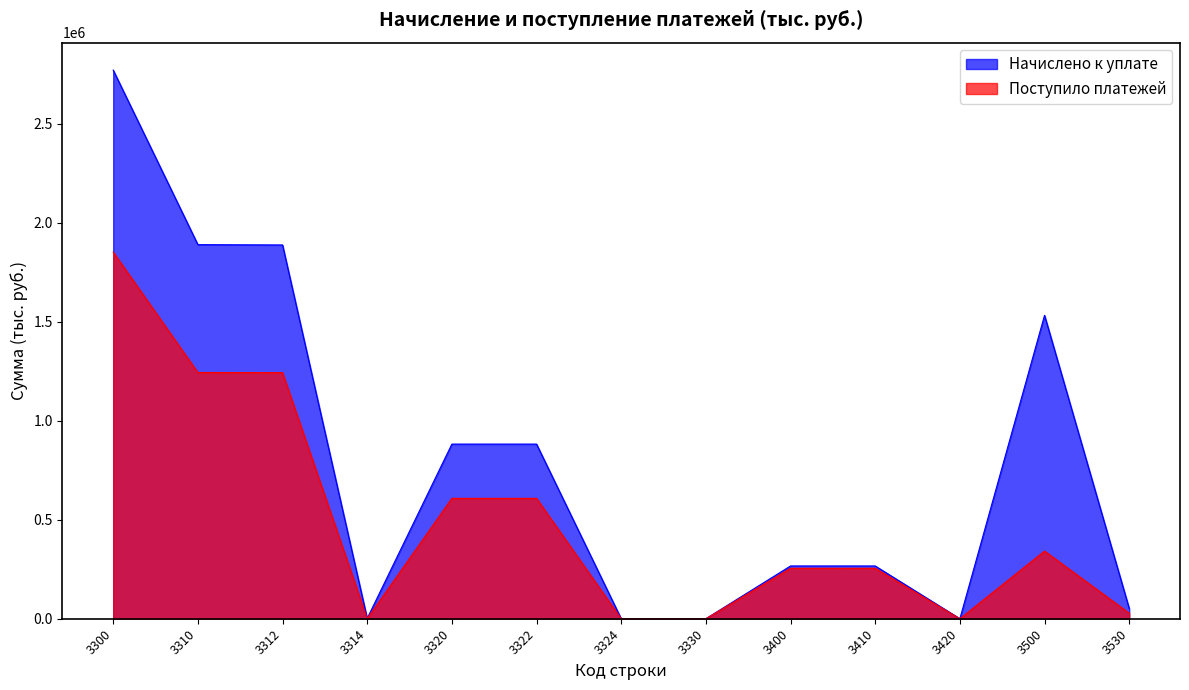

What is the difference between the Поступило платежей values at 3314 and 3420?

662